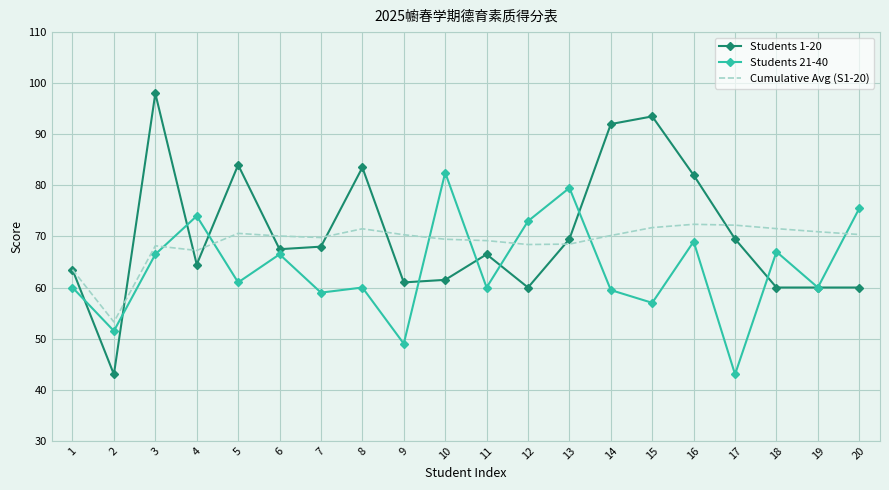

The value of Students 21-40 at 17 is 59.2. True or false?

False